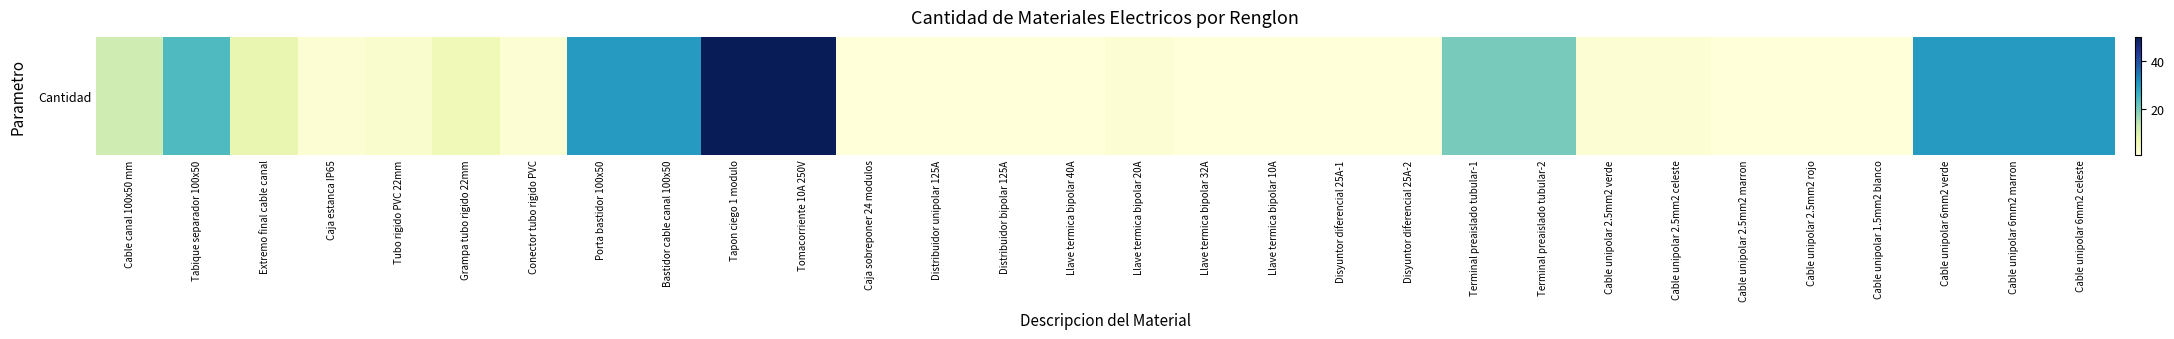

Where does the data first go above 2?

Cable canal 100x50 mm